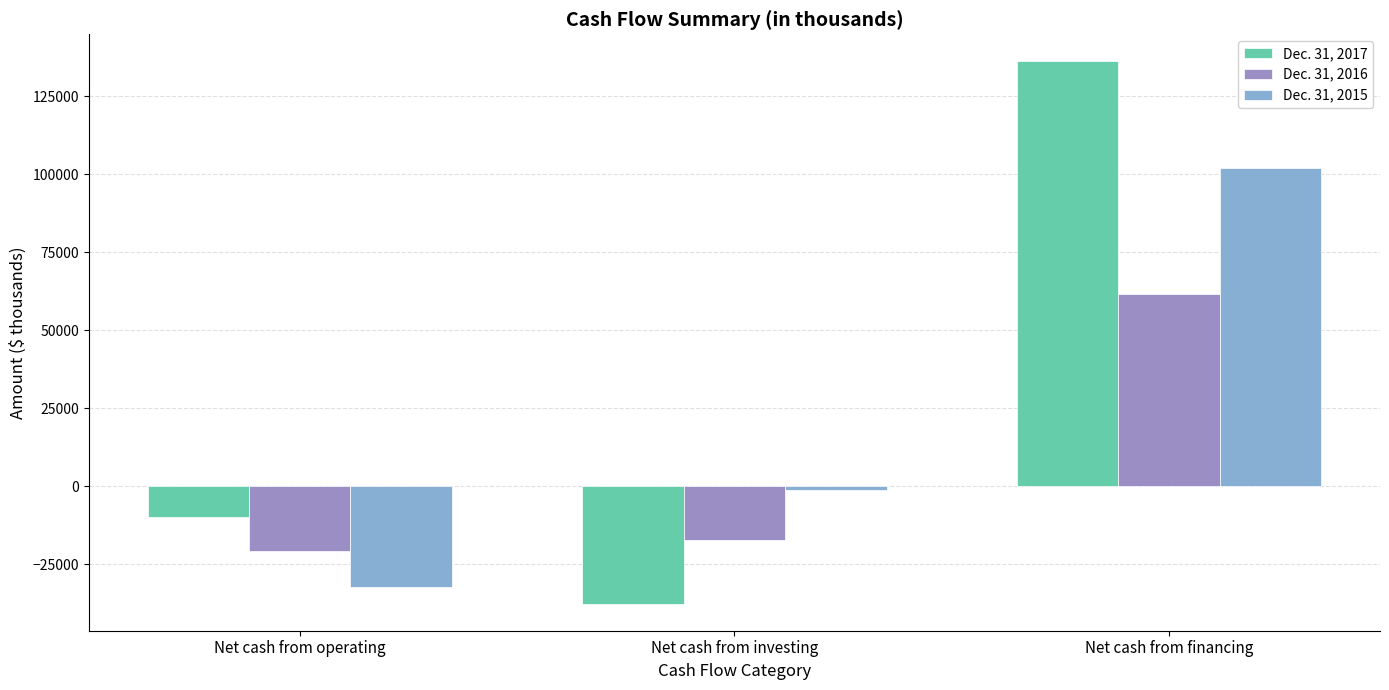

The value of Dec. 31, 2015 at Net cash from operating is -32100. True or false?

True